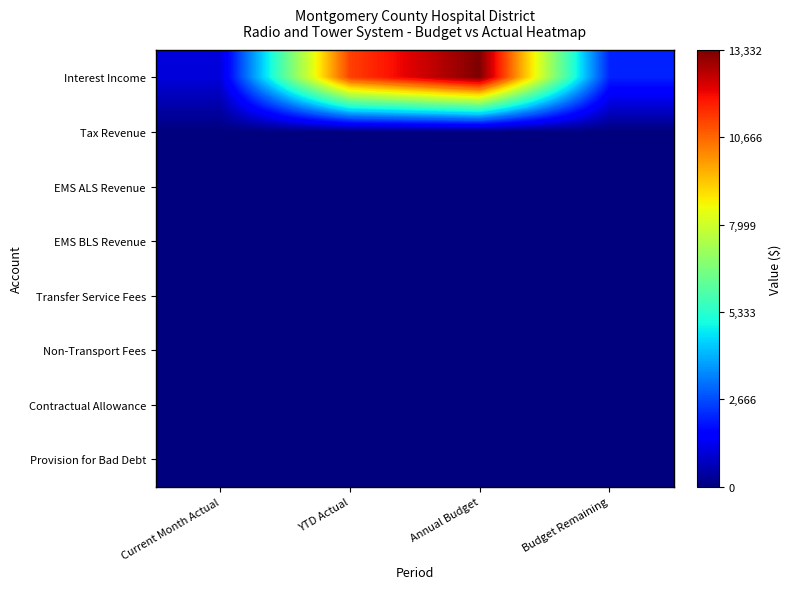

List the series in order of their peak value, highest first.

Interest Income, Tax Revenue, EMS ALS Revenue, EMS BLS Revenue, Transfer Service Fees, Non-Transport Fees, Contractual Allowance, Provision for Bad Debt